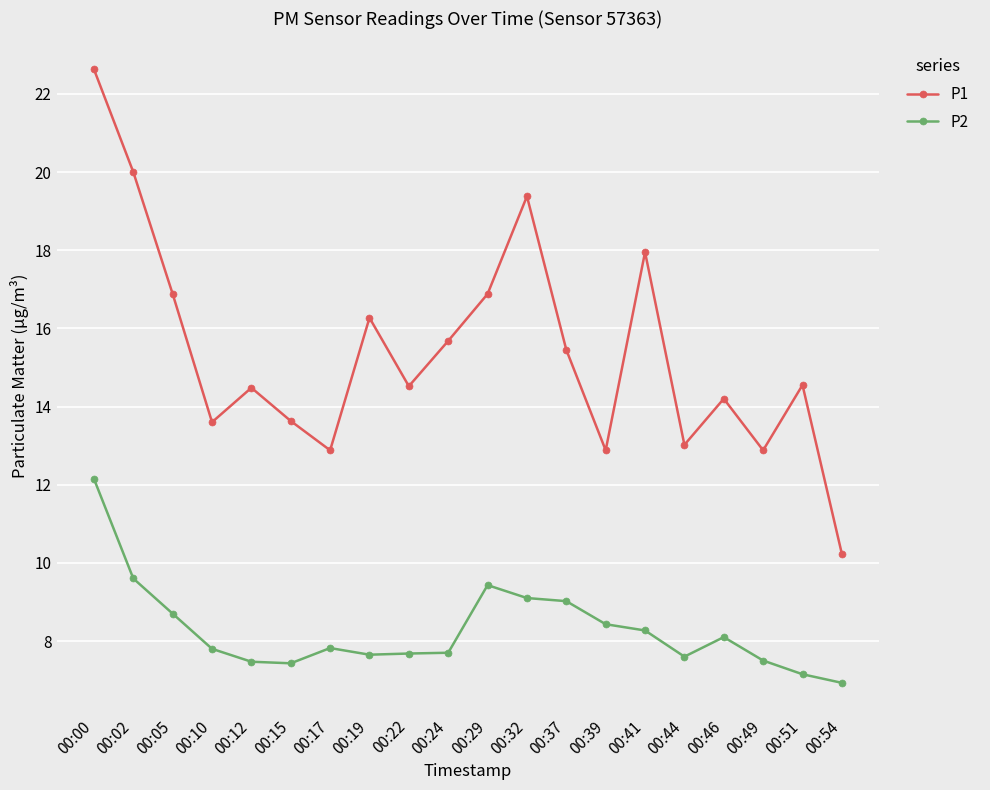

Where is the first local maximum for P1?

00:12